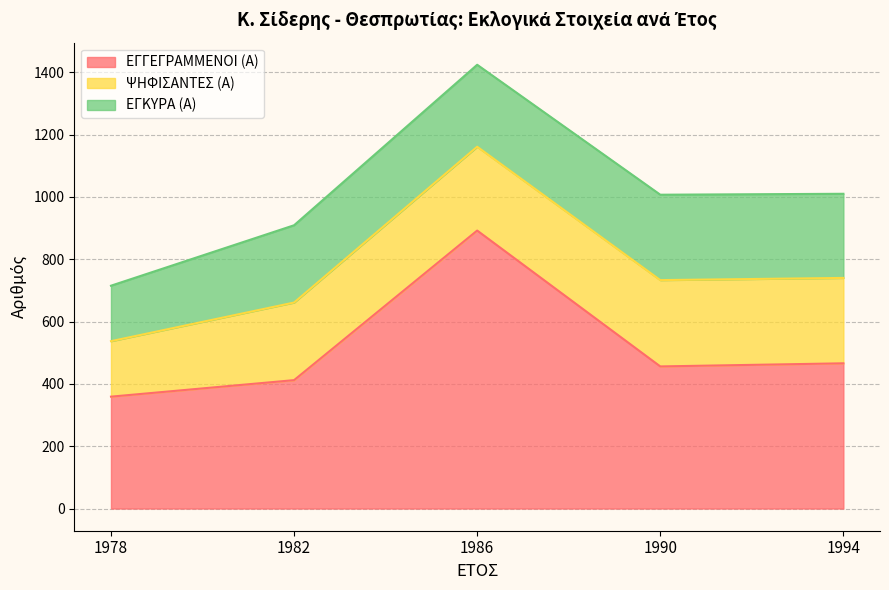

At which category is the sum across all series the highest?

1986